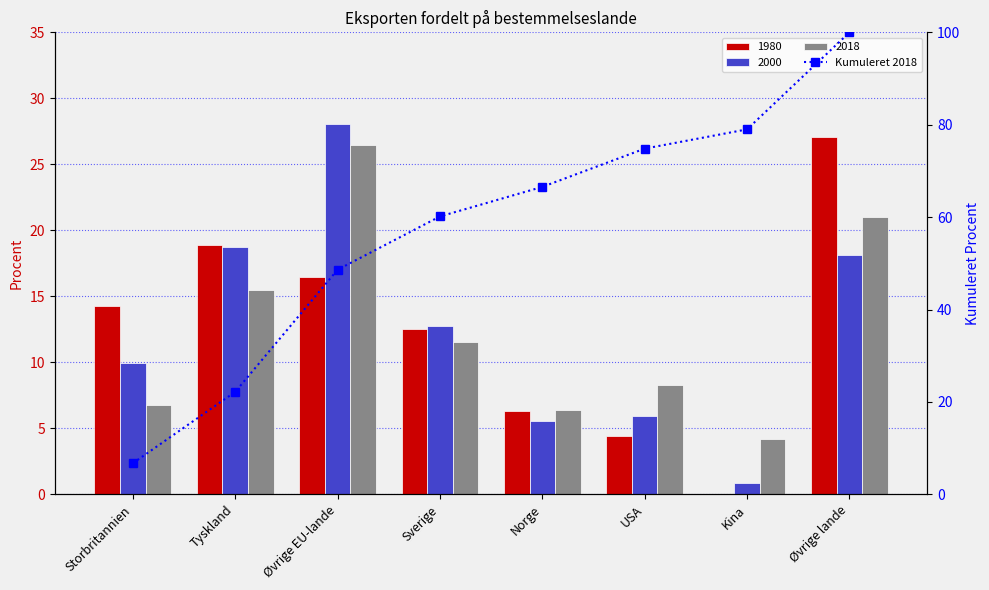

What is the ratio of the value at USA to the value at Storbritannien?

11.1